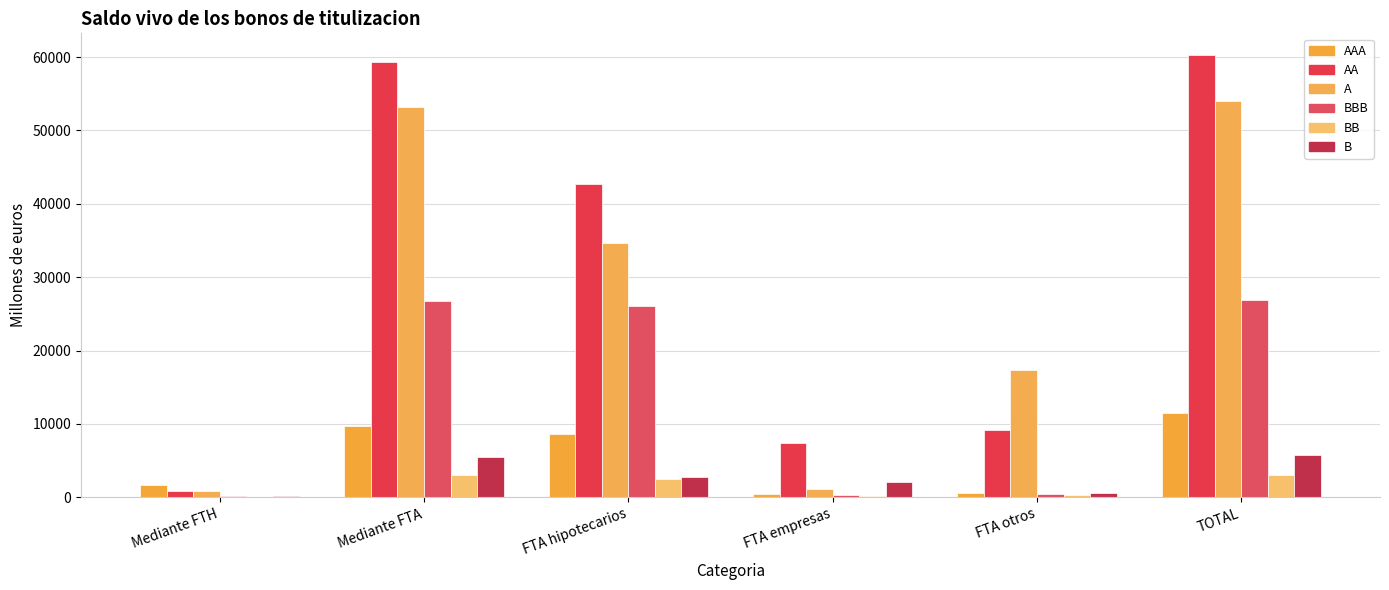

How many categories are shown in the chart?

6